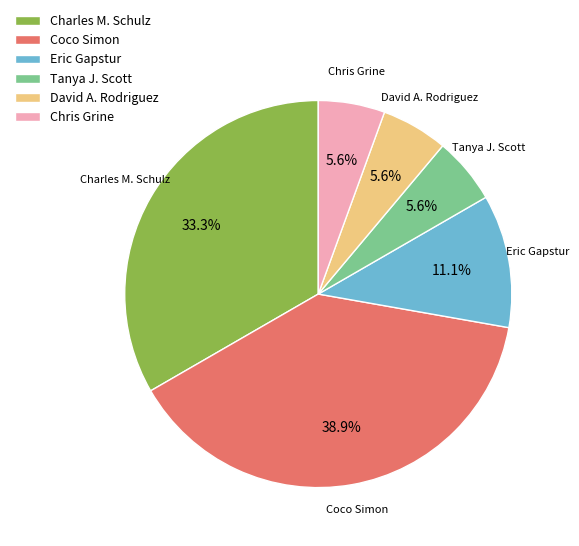

To the nearest percent, what is the average slice percentage?

17%